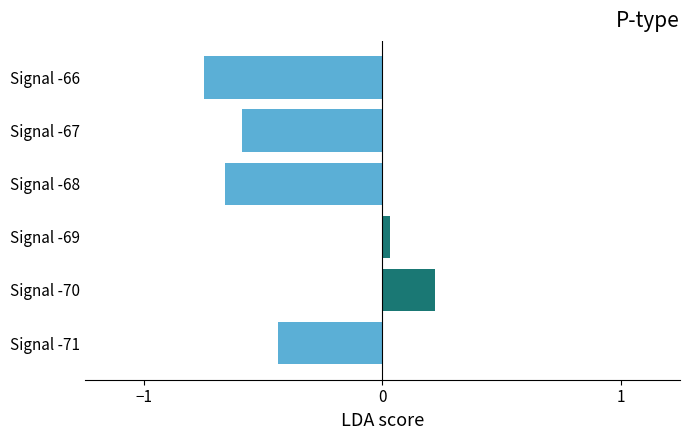

Count the number of values greater than 0.

2